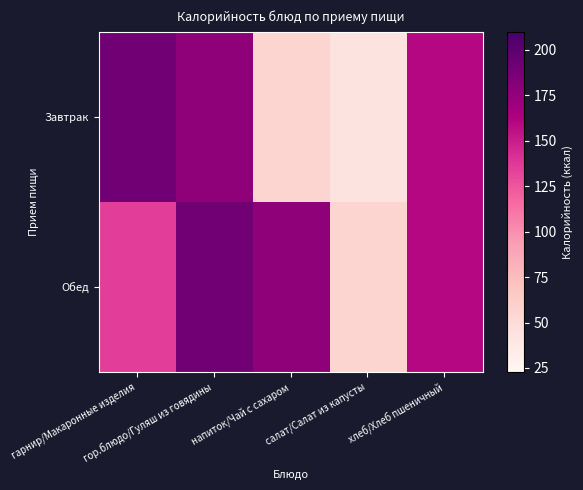

Between салат/Салат из капусты and гор.блюдо/Гуляш из говядины, which is larger?

гор.блюдо/Гуляш из говядины